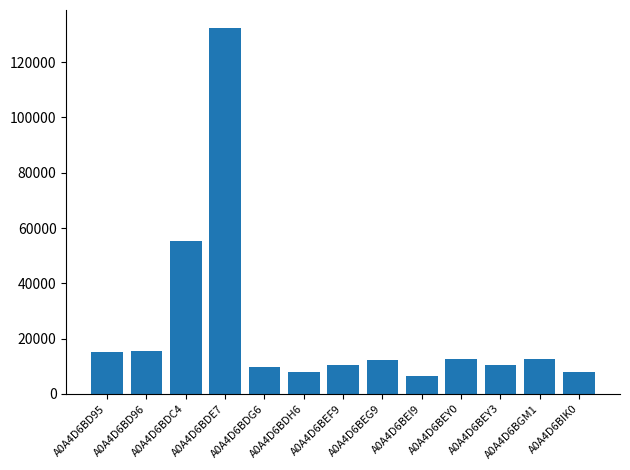

Is it true that the value at A0A4D6BDE7 is 132286.2?

True